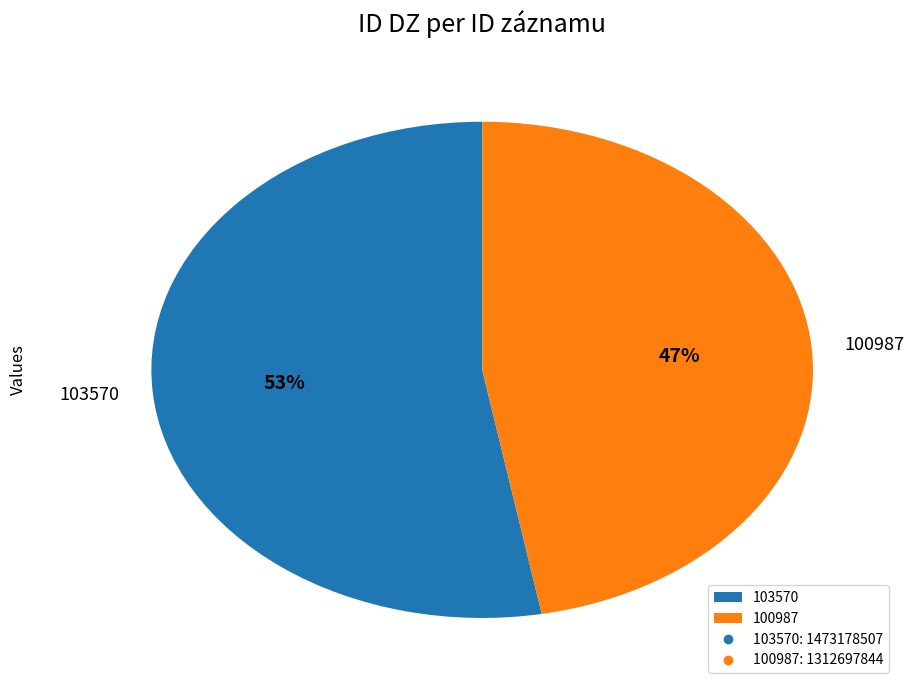

True or false: 100987 accounts for 54% of the total.

False